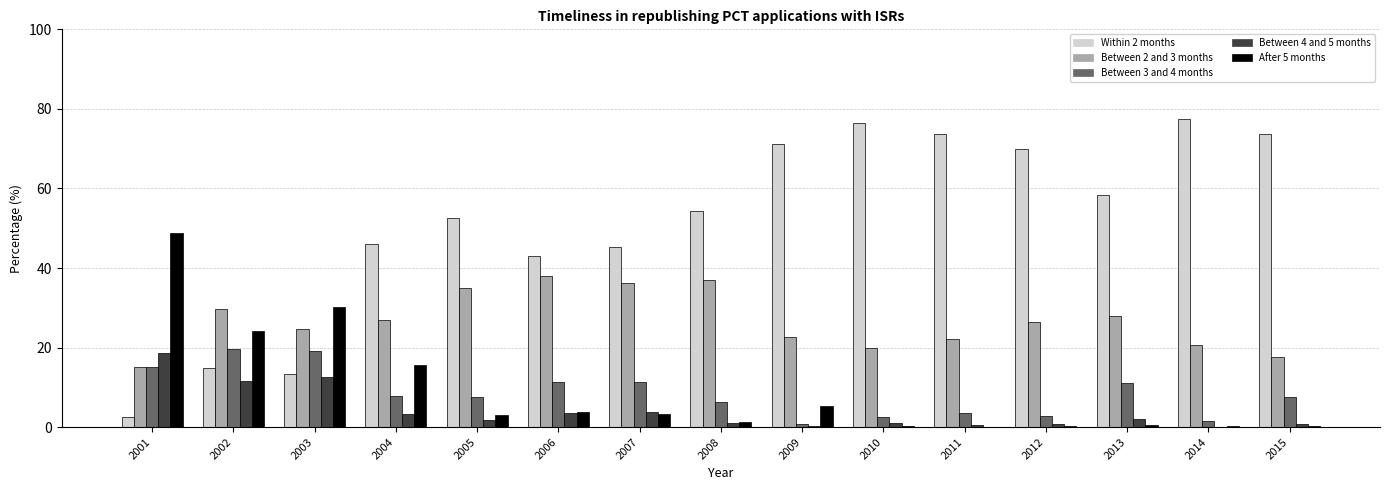

Does the chart contain stacked bars?

No